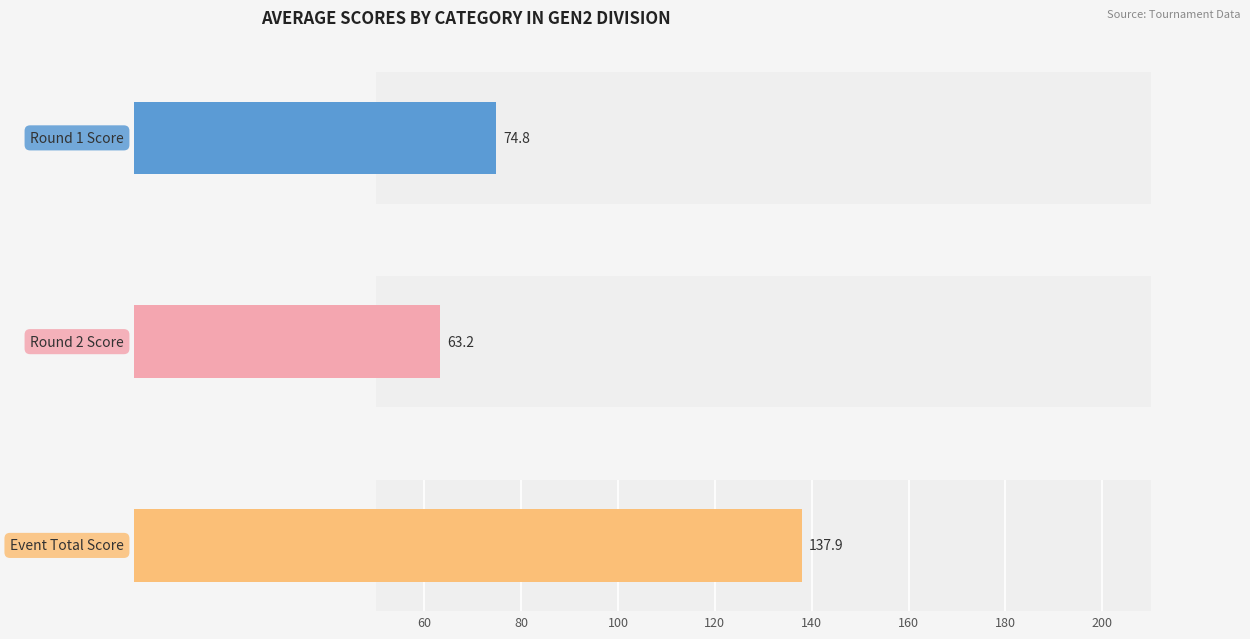

The Round 1 Score series shows 36 at Pheng Lee. True or false?

False